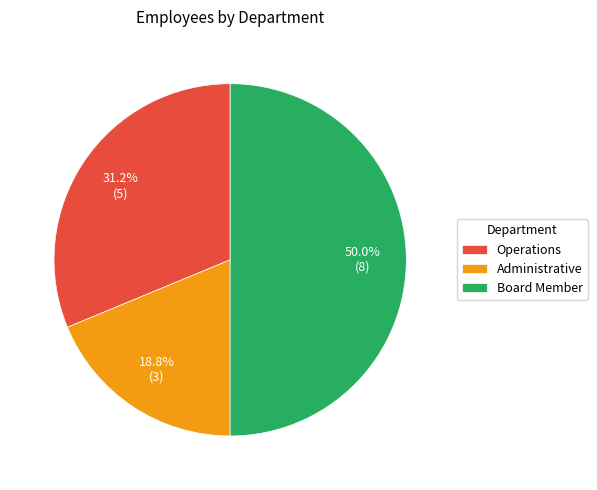

Does Operations account for over 50% of the chart?

No